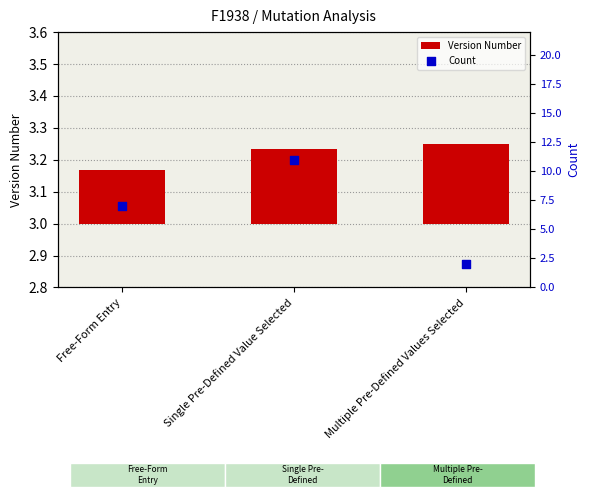

Which series reaches the maximum Y coordinate?

Count